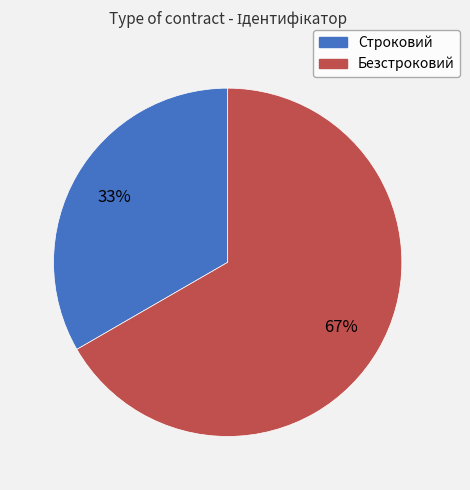

To the nearest percent, what is the combined percentage of Строковий and Безстроковий?

100%